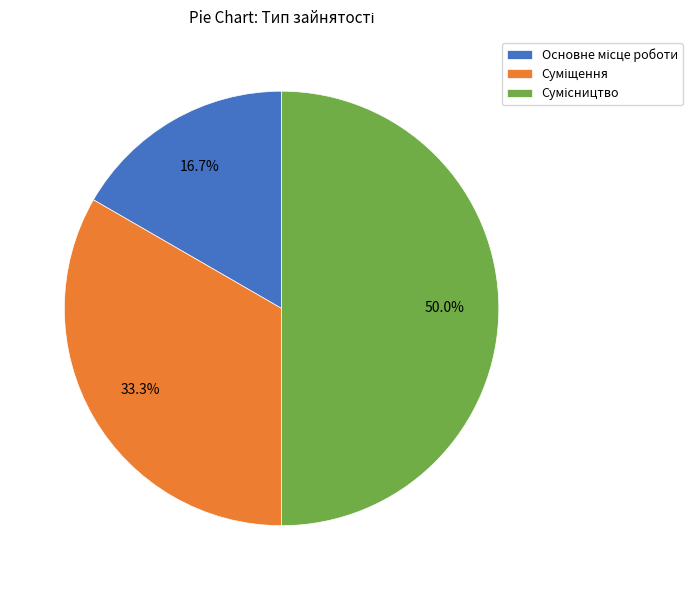

To the nearest percent, what is the difference between the largest and smallest slice percentages?

33%